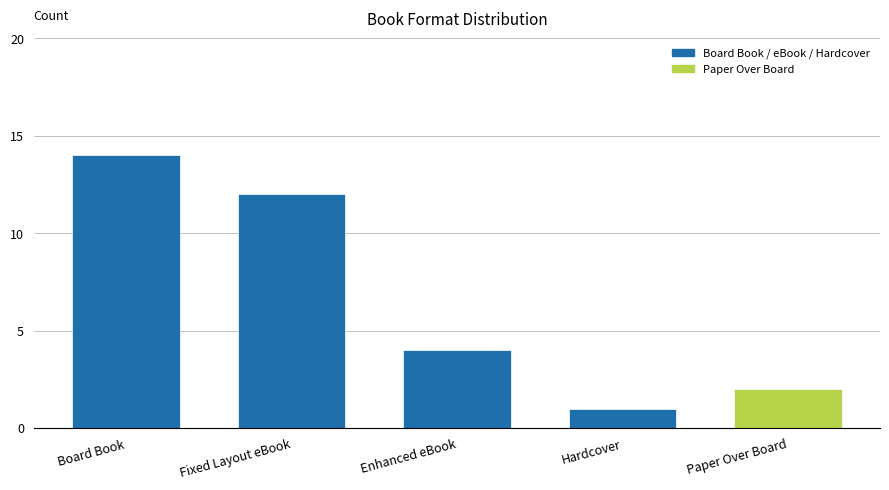

List the labels in order of value, largest first.

Board Book, Fixed Layout eBook, Enhanced eBook, Paper Over Board, Hardcover